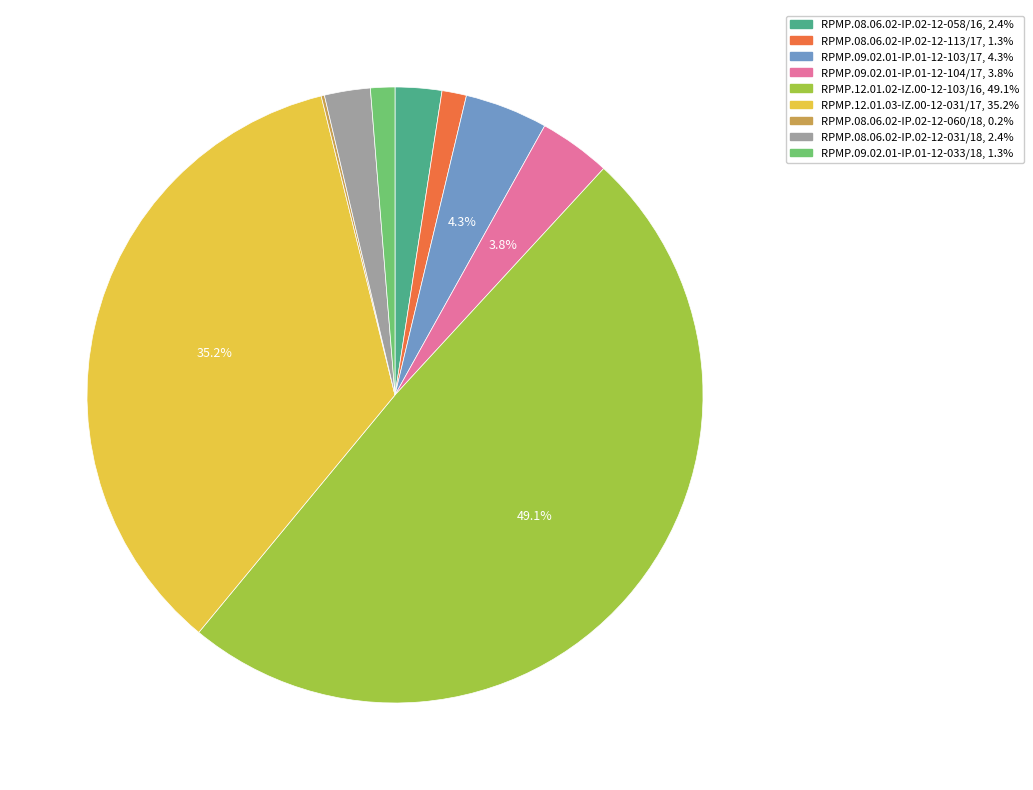

Which has a higher value, RPMP.09.02.01-IP.01-12-104/17 or RPMP.08.06.02-IP.02-12-058/16?

RPMP.09.02.01-IP.01-12-104/17